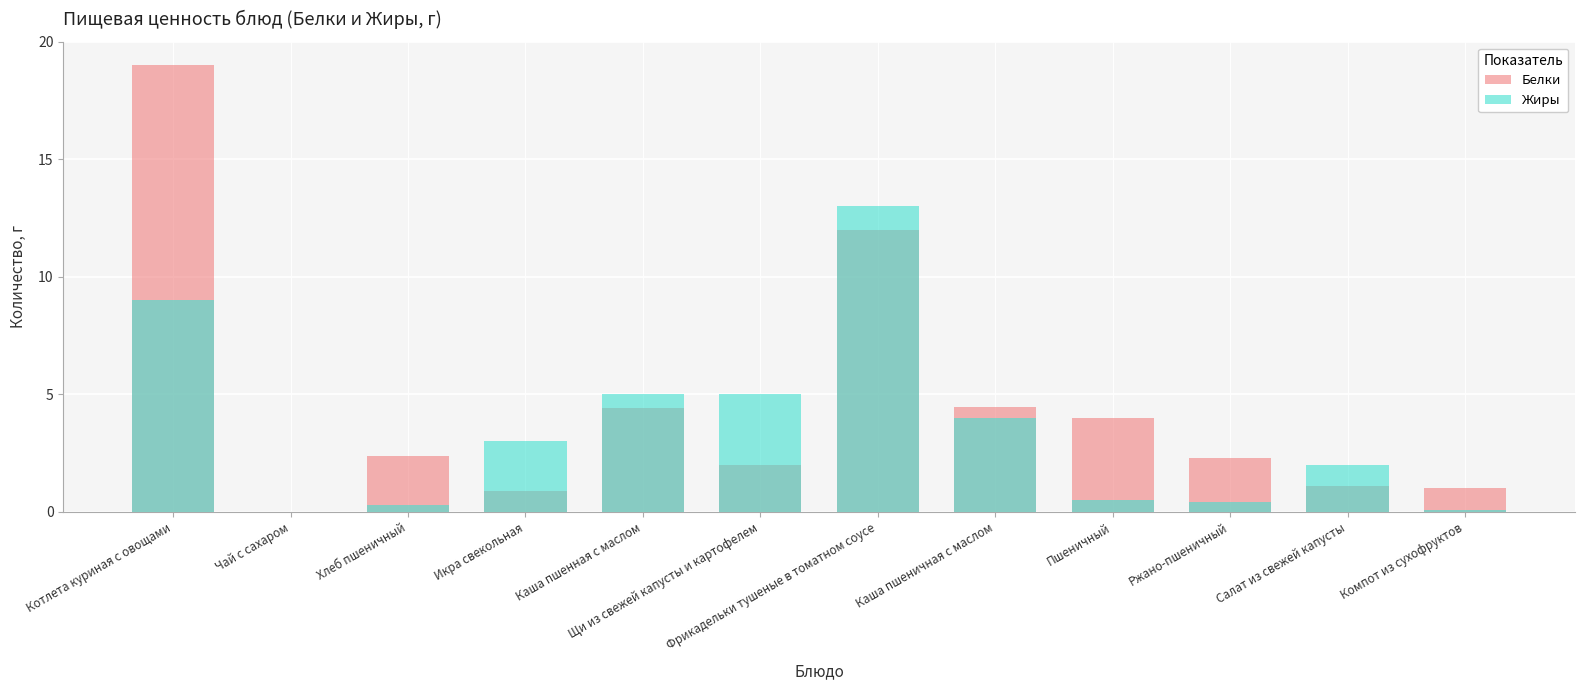

What is the value of the Жиры bar at the 4th from the left?

3.0